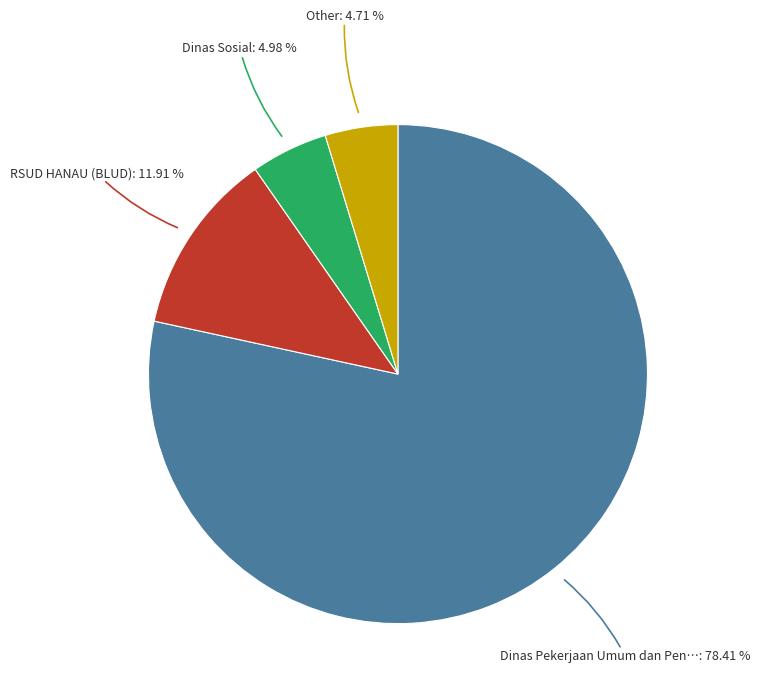

Is there a majority slice in this chart?

Yes